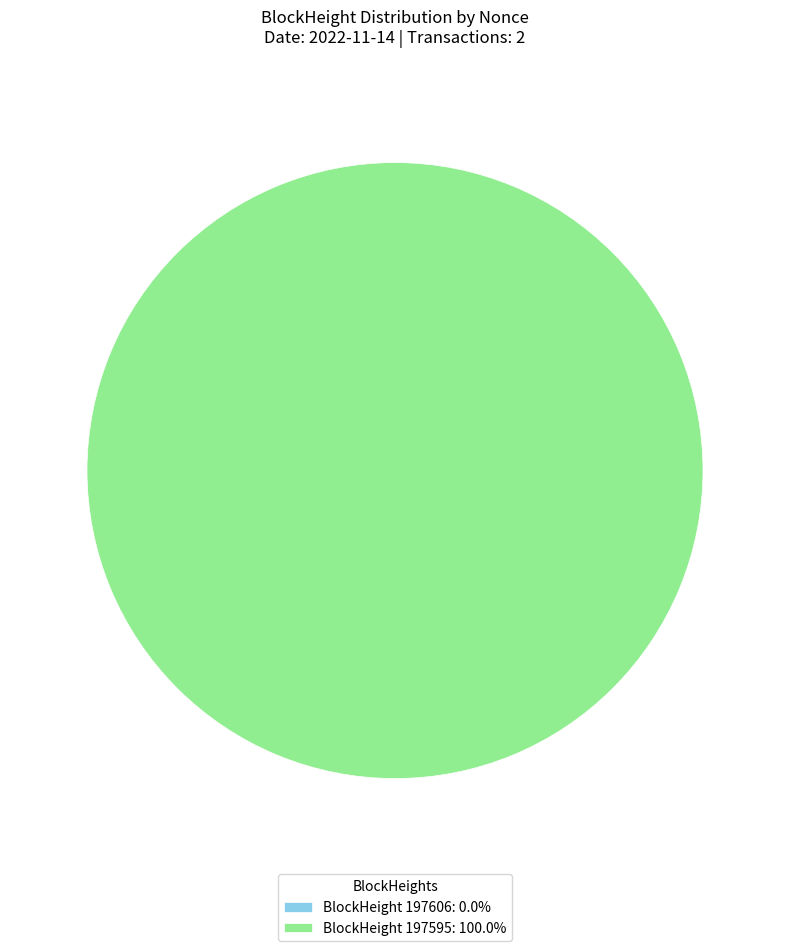

Count the number of slices in the pie.

2